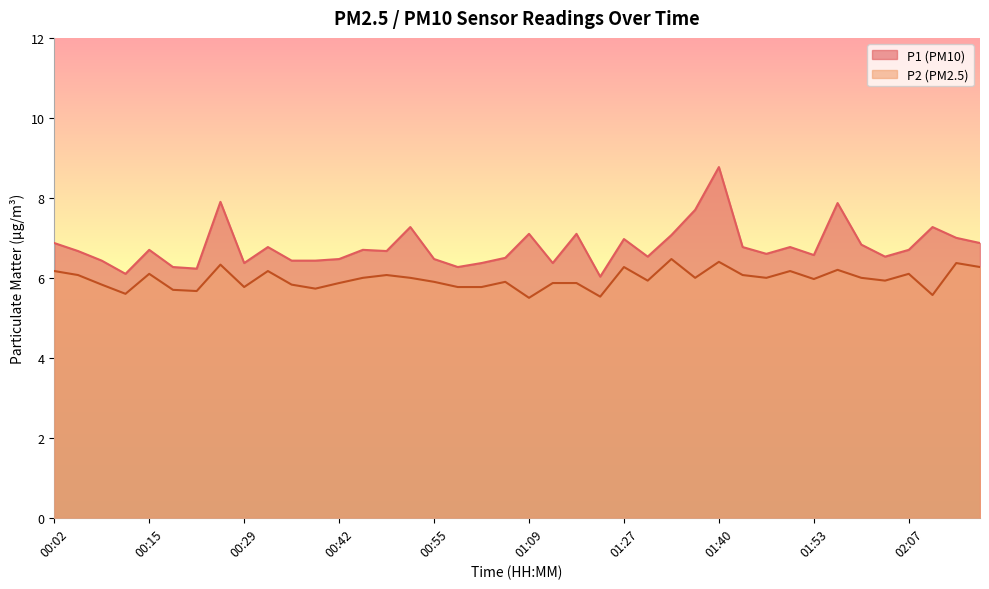

True or false: P2 has more than 1 points higher than both neighbors.

True